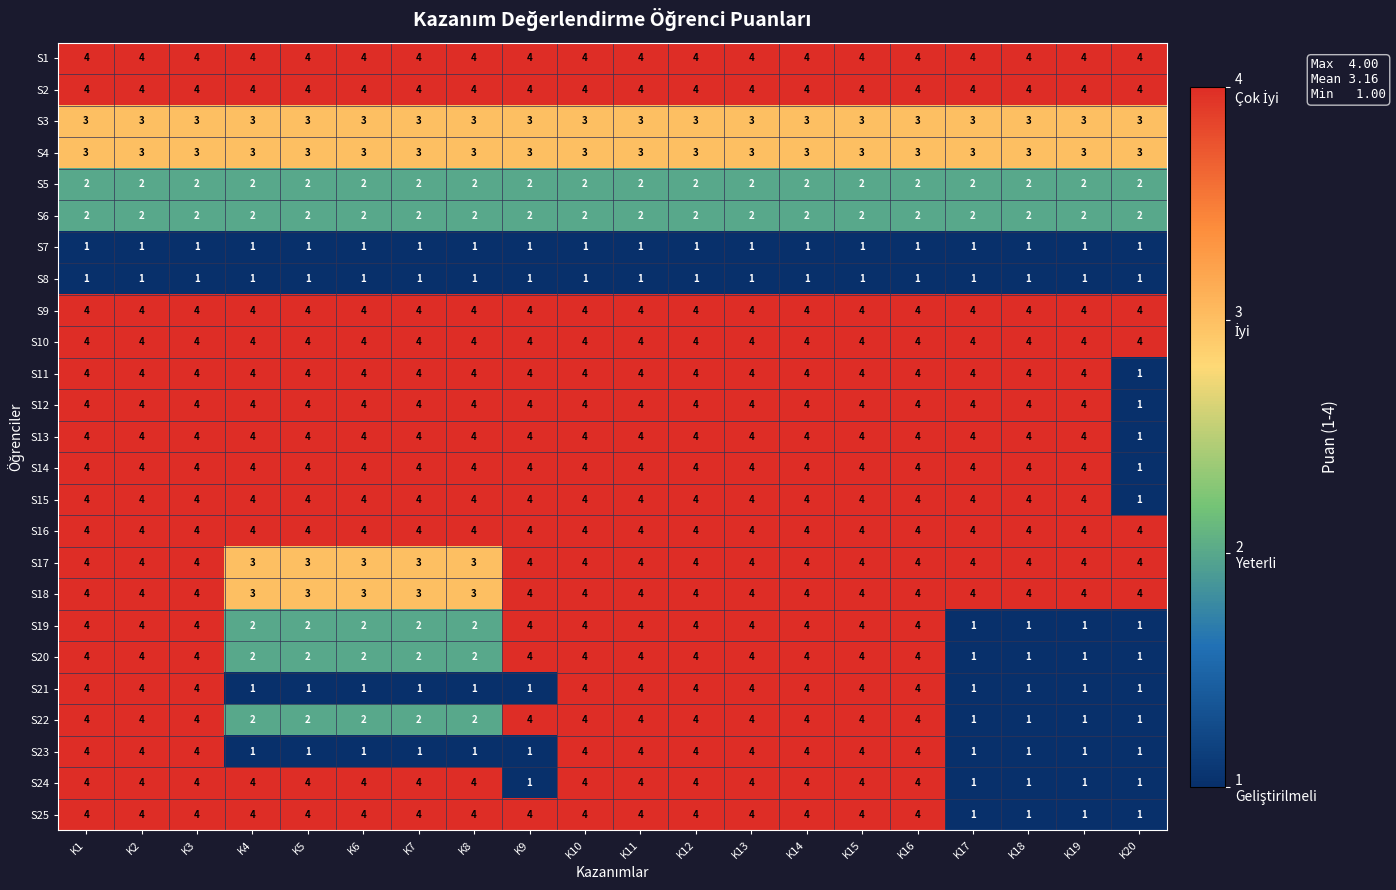

How many S18 values are between 4 and 5?

15